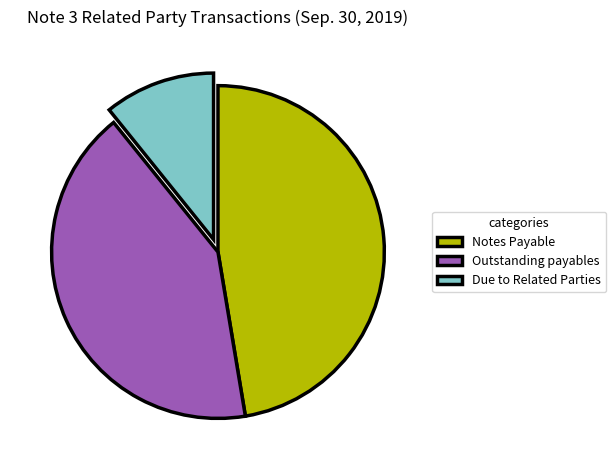

What is the ratio of the value at Notes Payable to the value at Outstanding payables?

1.1